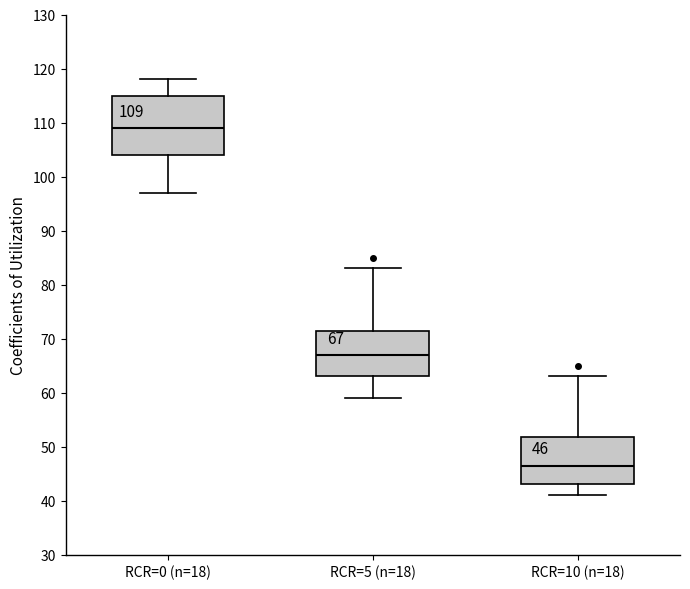

Which box's median line is the lowest?

RCR=10 (n=18)